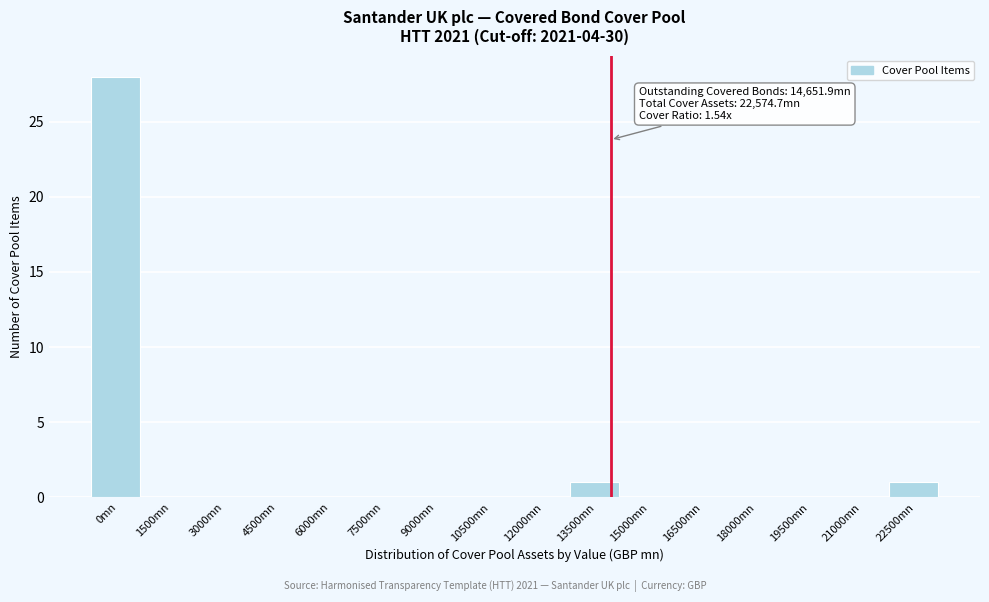

Reading left to right, what are all the values shown in this chart?

0mn=28	1500mn=0	3000mn=0	4500mn=0	6000mn=0	7500mn=0	9000mn=0	10500mn=0	12000mn=0	13500mn=1	15000mn=0	16500mn=0	18000mn=0	19500mn=0	21000mn=0	22500mn=1